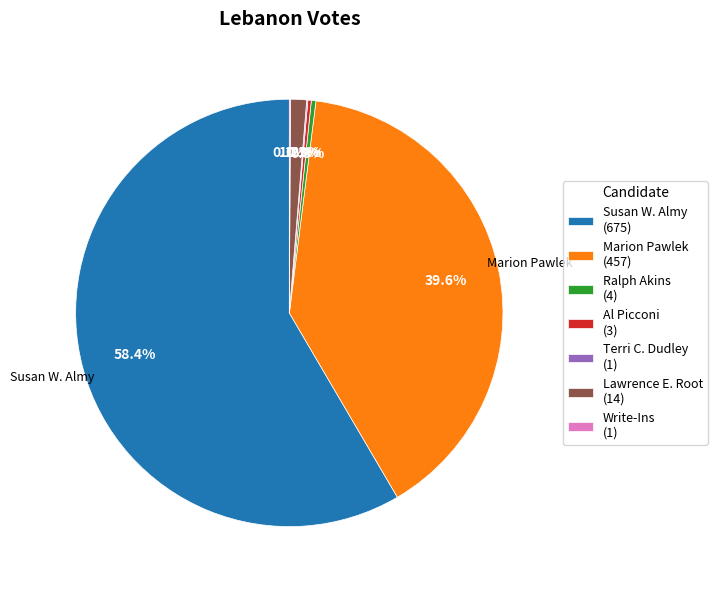

To the nearest percent, what is the combined percentage of Marion Pawlek and Ralph Akins?

40%